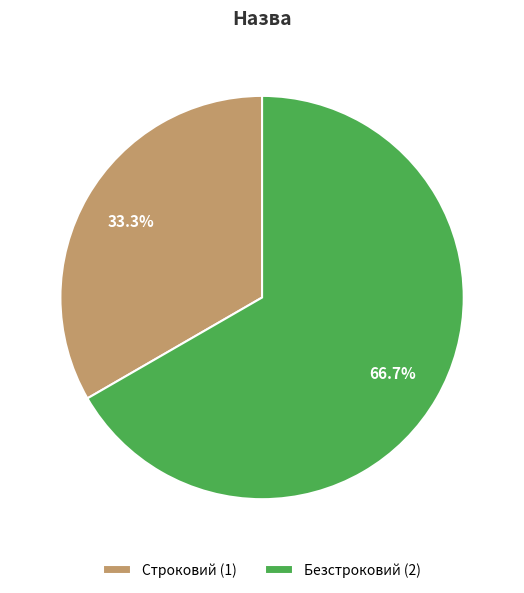

What portion of the pie excludes Строковий?

66.7%